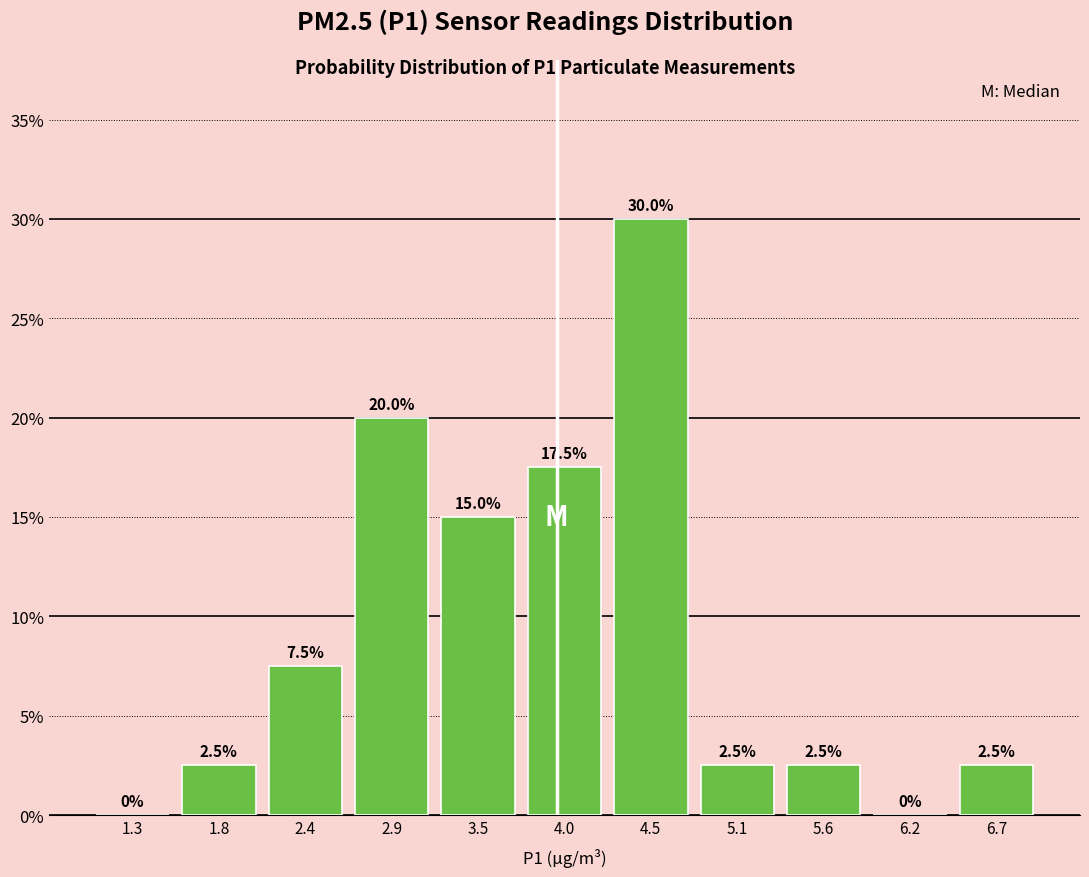

How tall is the bar that spans 3.2 to 3.7 on the x-axis? The bar edges are not printed on the chart, so give them approximately, as read against the axis.

15.0